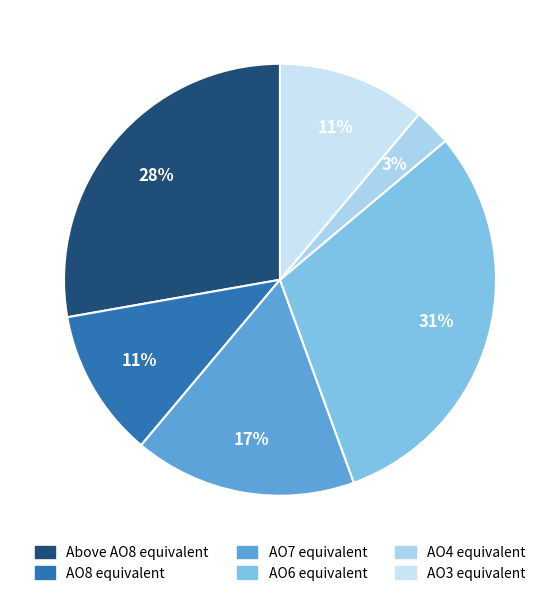

How many slices are in this pie chart?

6